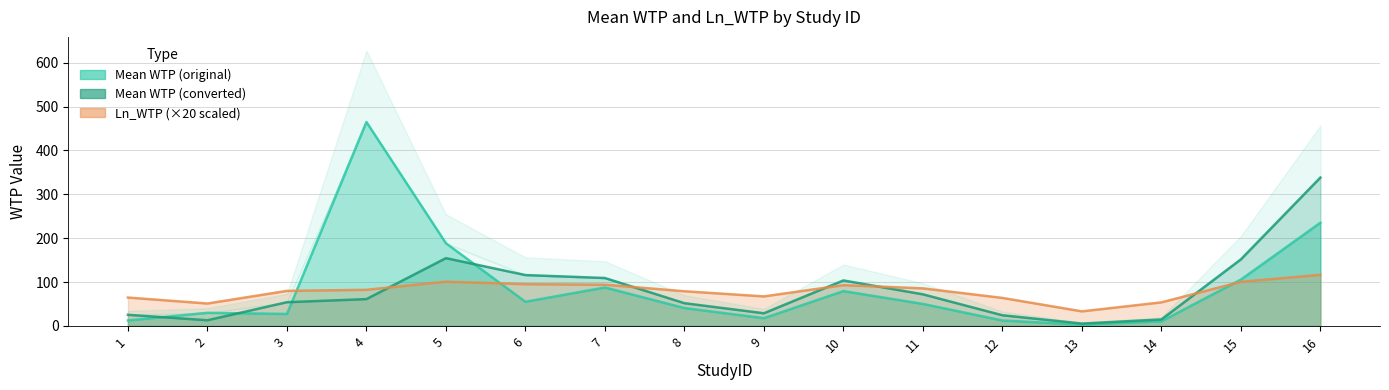

List the labels in order of Mean WTP (converted) value, smallest first.

13, 2, 14, 12, 1, 9, 8, 3, 4, 11, 10, 7, 6, 15, 5, 16